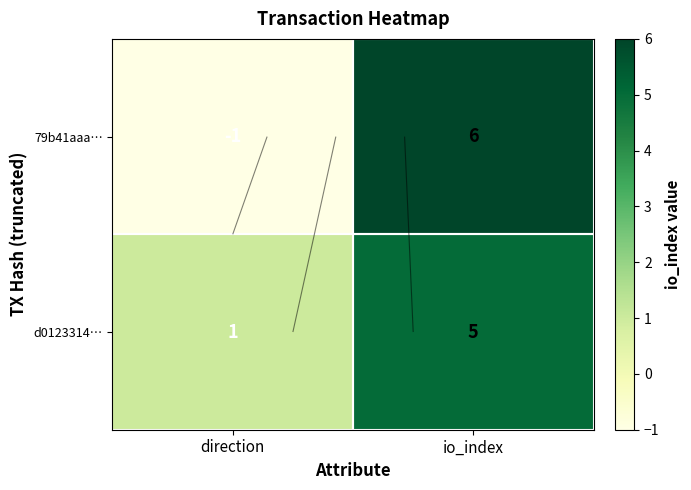

How many 79b41aaa… values are between -1 and 6?

2